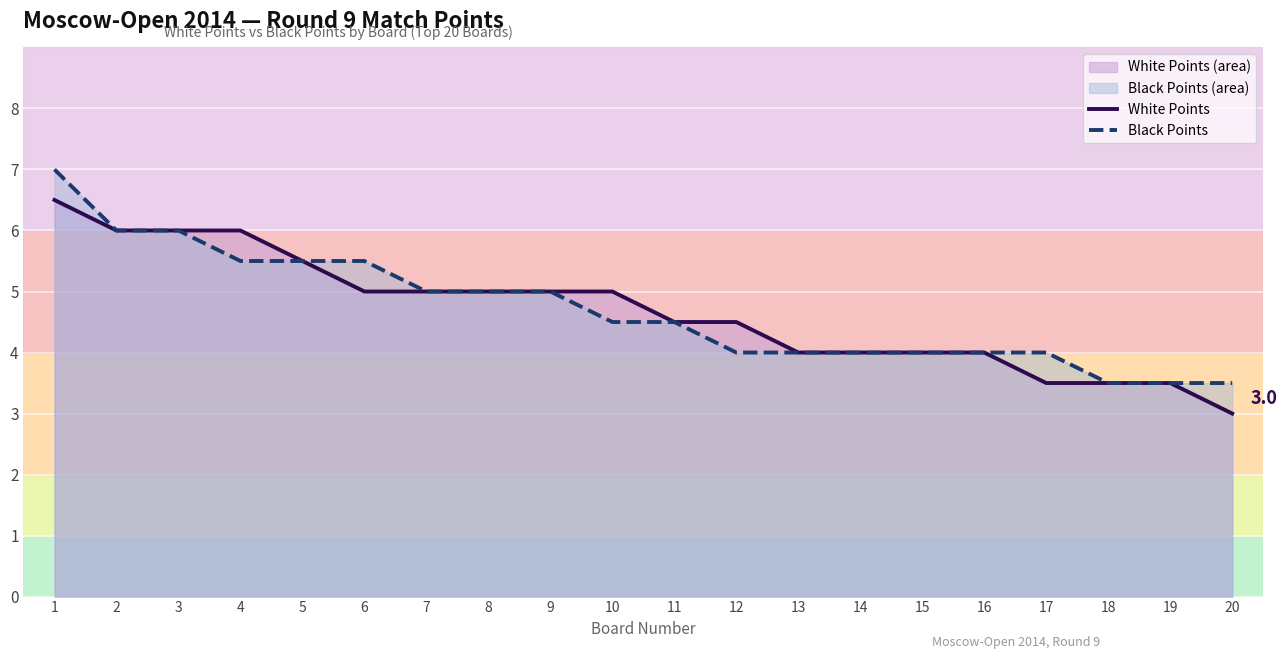

Count the Black Points values in the range 4 to 5.

11